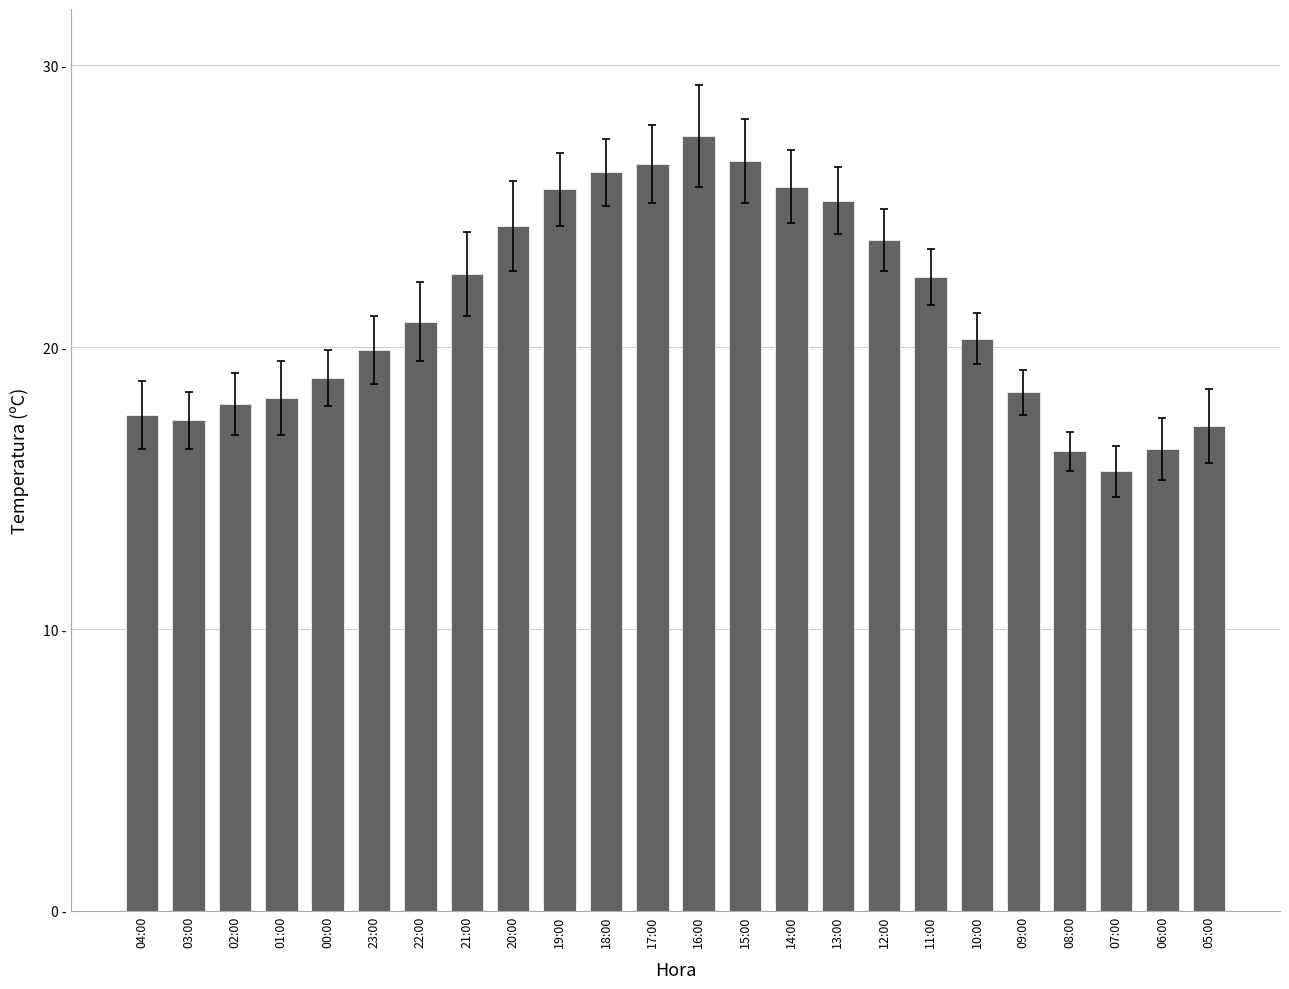

What is the sum of all values?

511.6